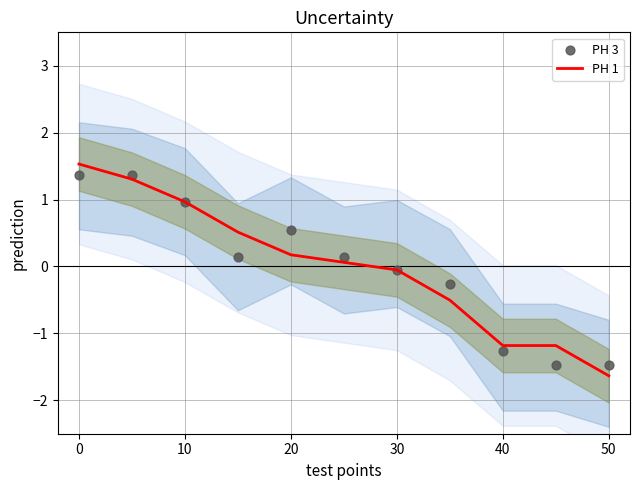

At how many categories does at least one series exceed 0?

6